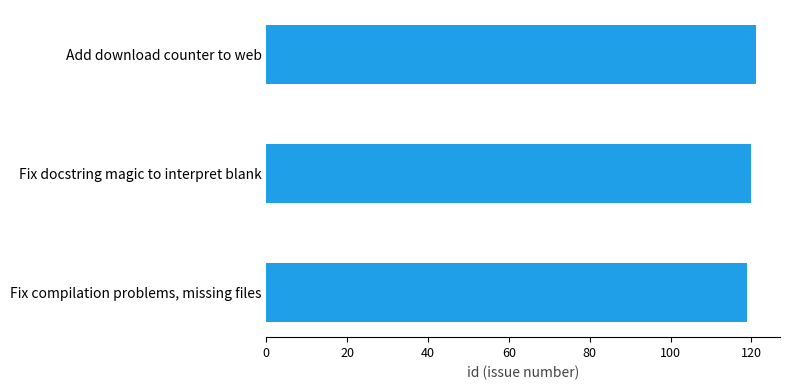

Rank the categories by value from lowest to highest.

Fix compilation problems, missing files, Fix docstring magic to interpret blank, Add download counter to web